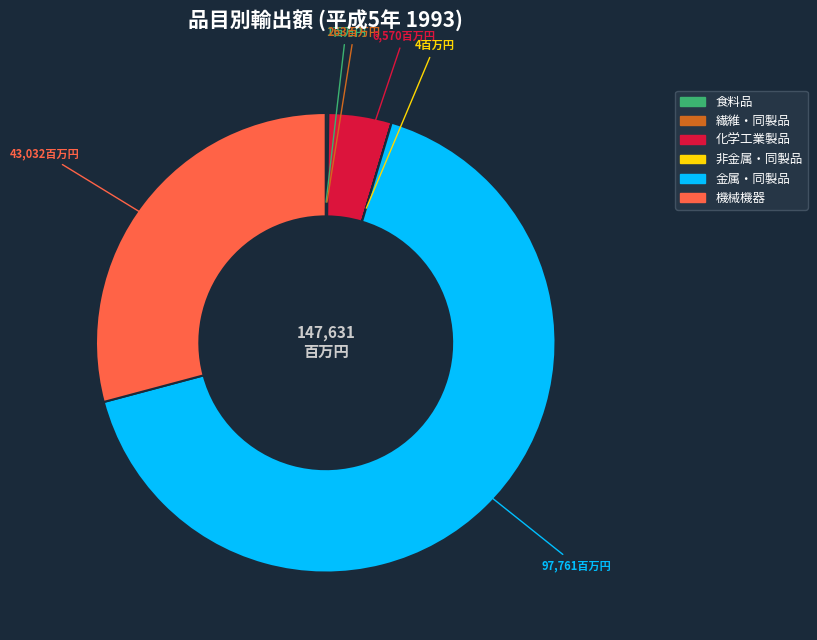

The 化学工業製品 slice represents 12% of the pie. True or false?

False